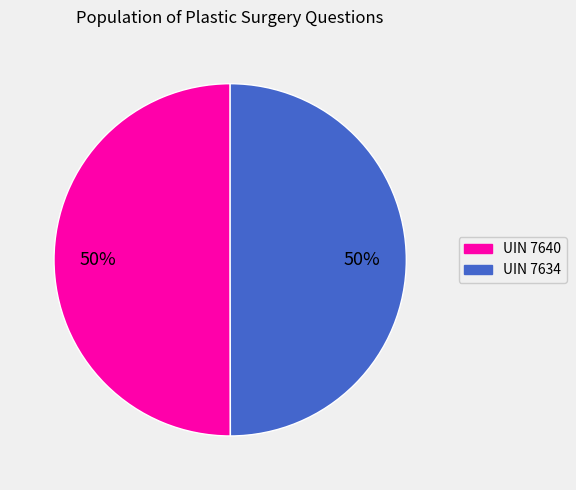

To the nearest percent, what is the average slice percentage?

50%